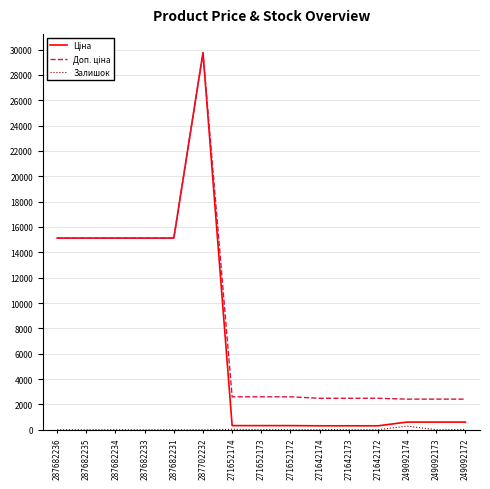

What is the difference between the highest and lowest values at 287682234?

15120.0